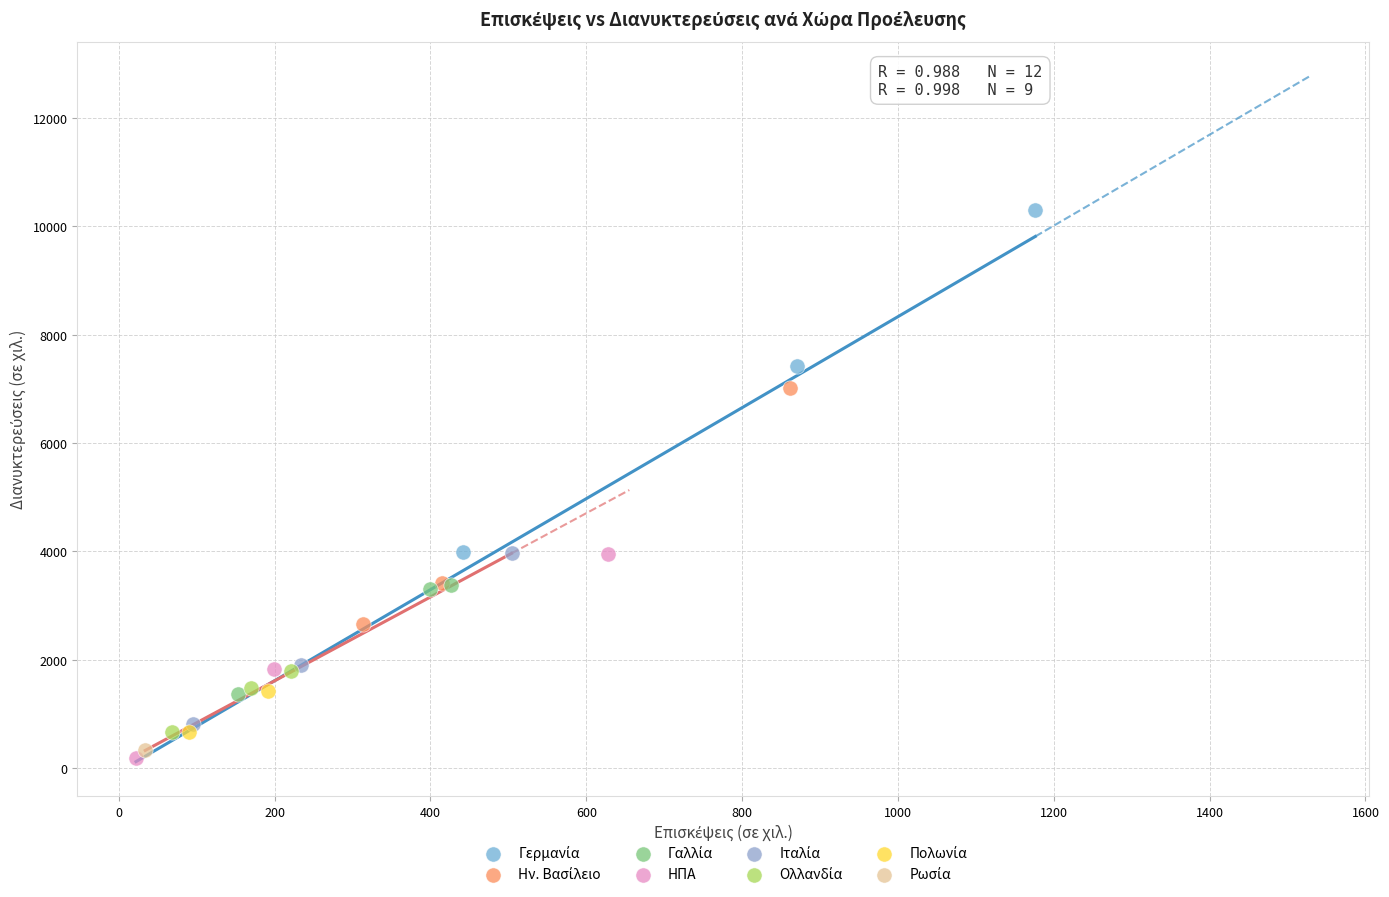

Which series reaches the minimum Y coordinate?

ΗΠΑ